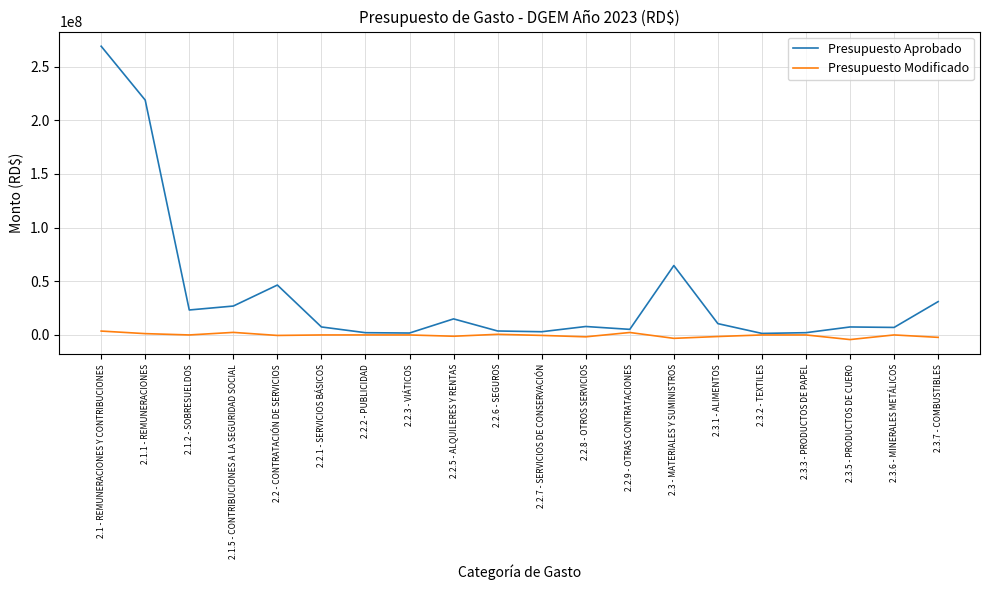

List the series in order of their overall mean, highest first.

Presupuesto Aprobado, Presupuesto Modificado